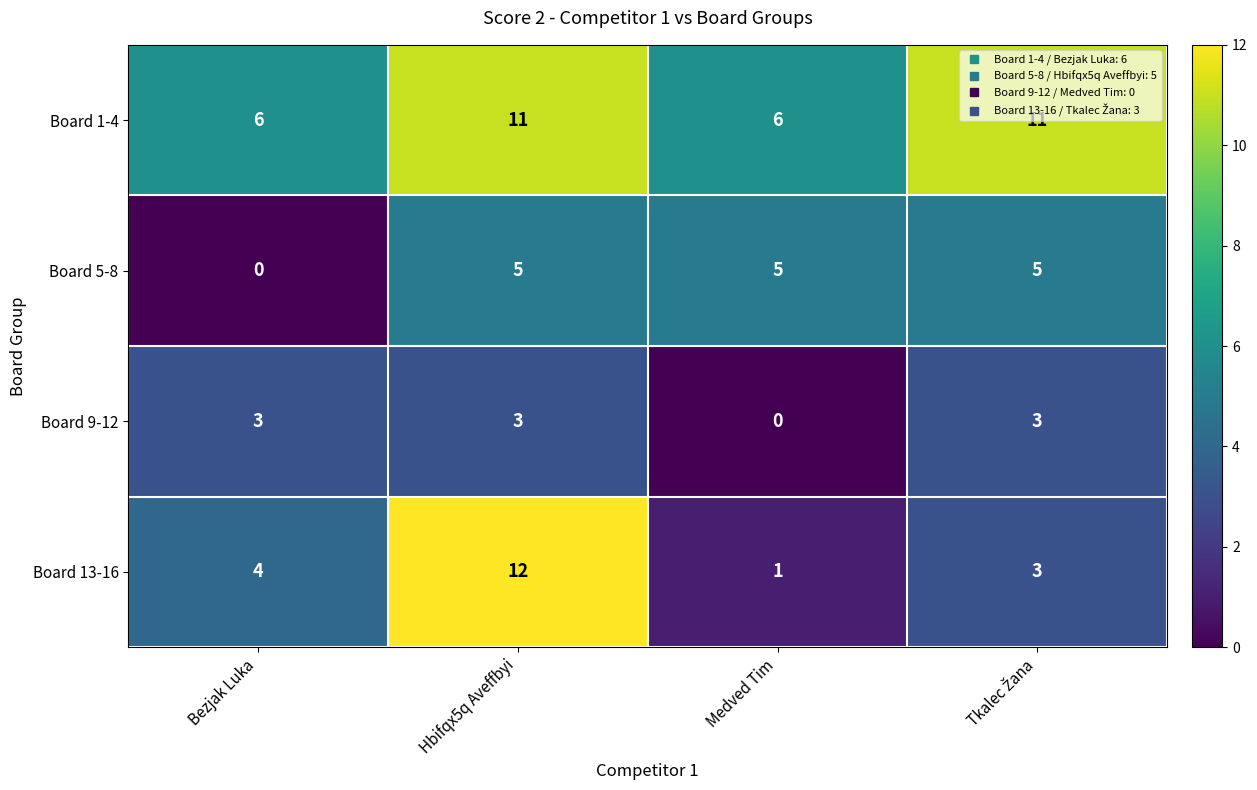

What is the difference between the maximum and minimum values in the Board 1-4 series?

5